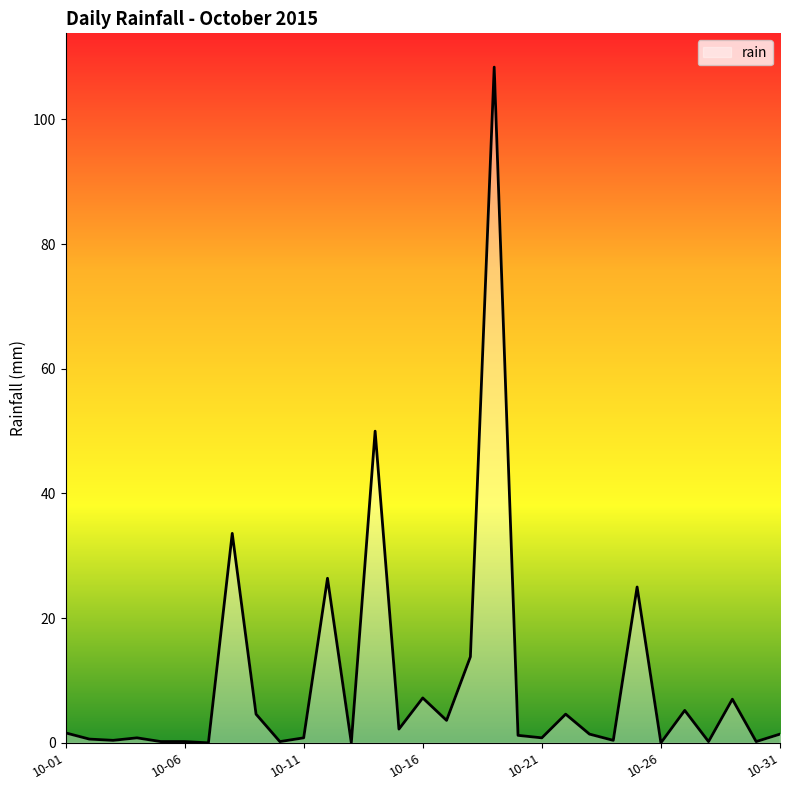

What is the maximum value shown in the chart?

108.4